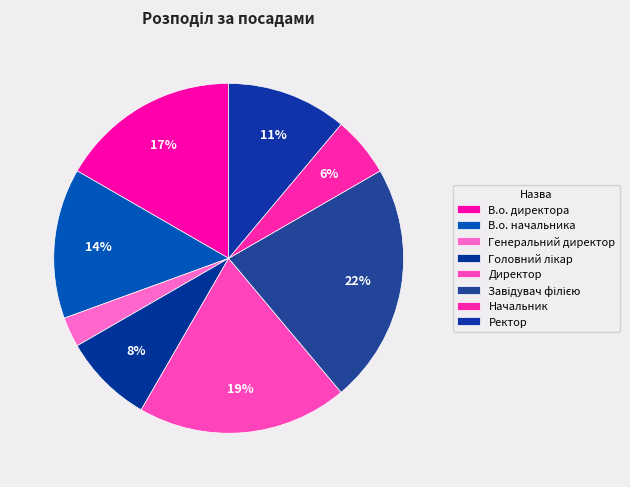

Is there a majority slice in this chart?

No